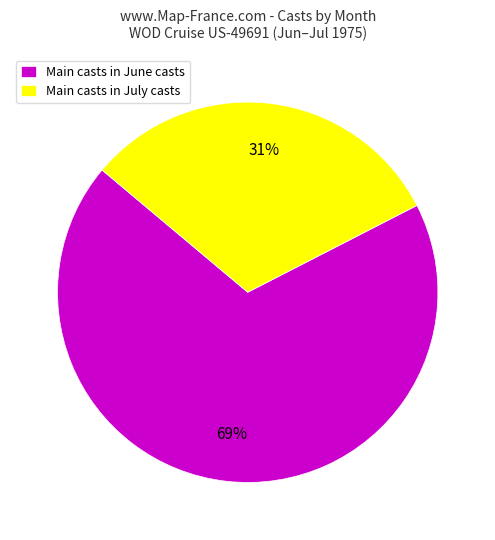

What percentage is the Main casts in June casts slice, to the nearest percent?

69%